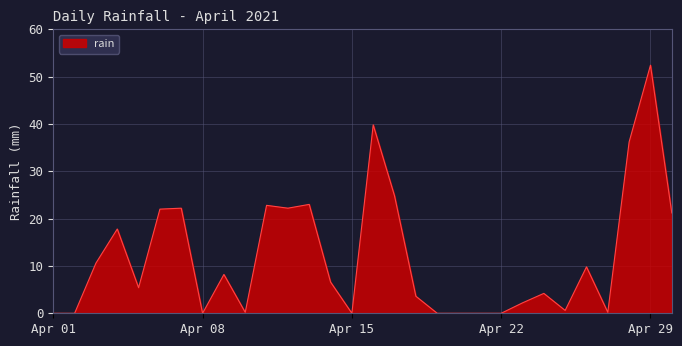

What is the difference between the maximum and minimum values?

52.4